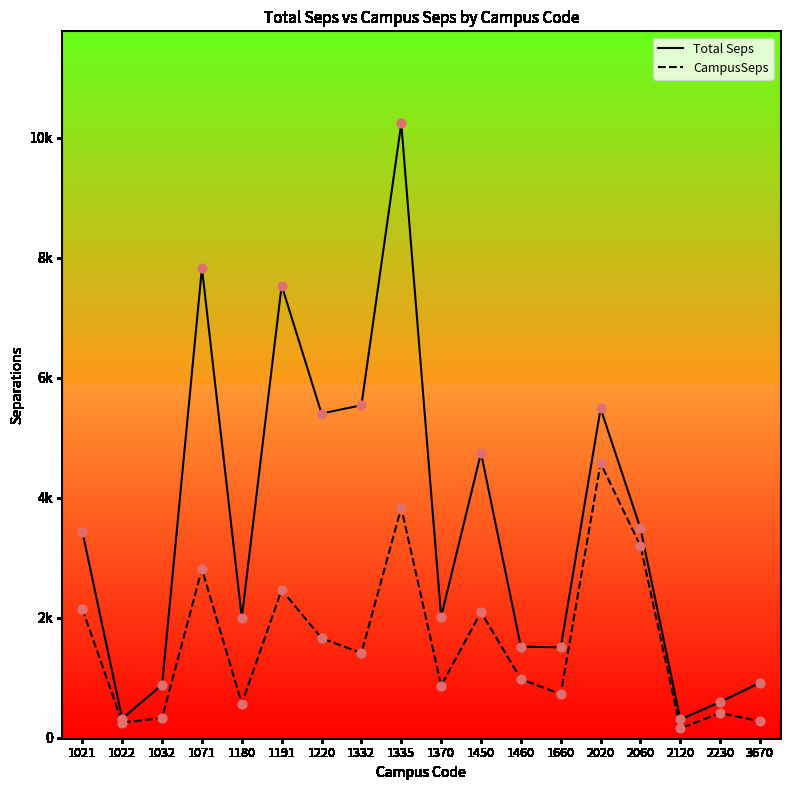

Which series contains the lowest Y value?

CampusSeps